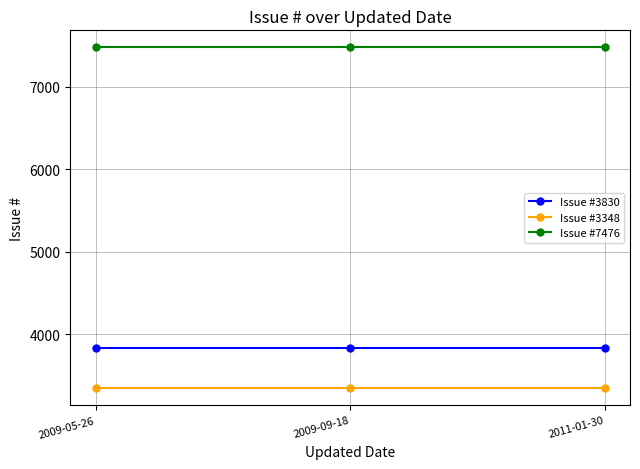

What is the total value across all series at 2011-01-30?

14654